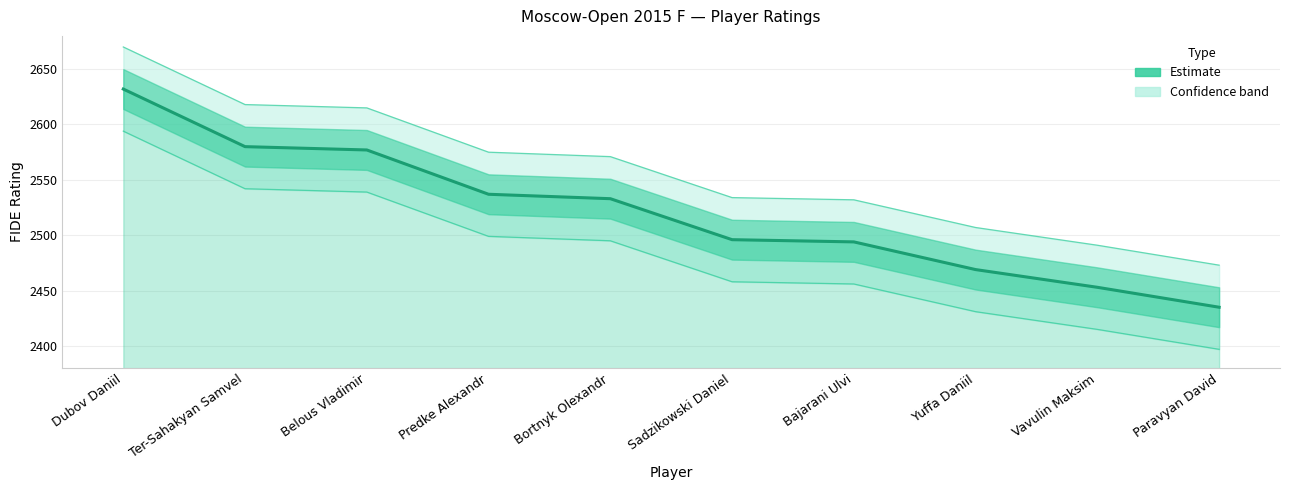

What is the sum of the values at Paravyan David and Belous Vladimir?

5012